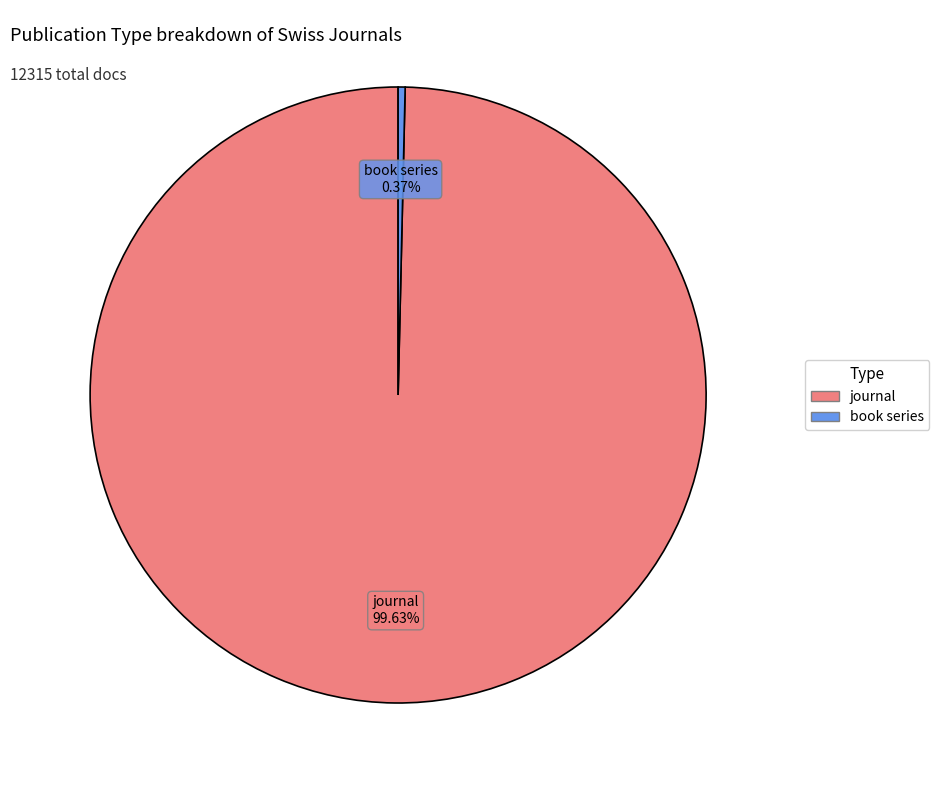

To the nearest percent, what is the difference between the largest and smallest slice percentages?

99%